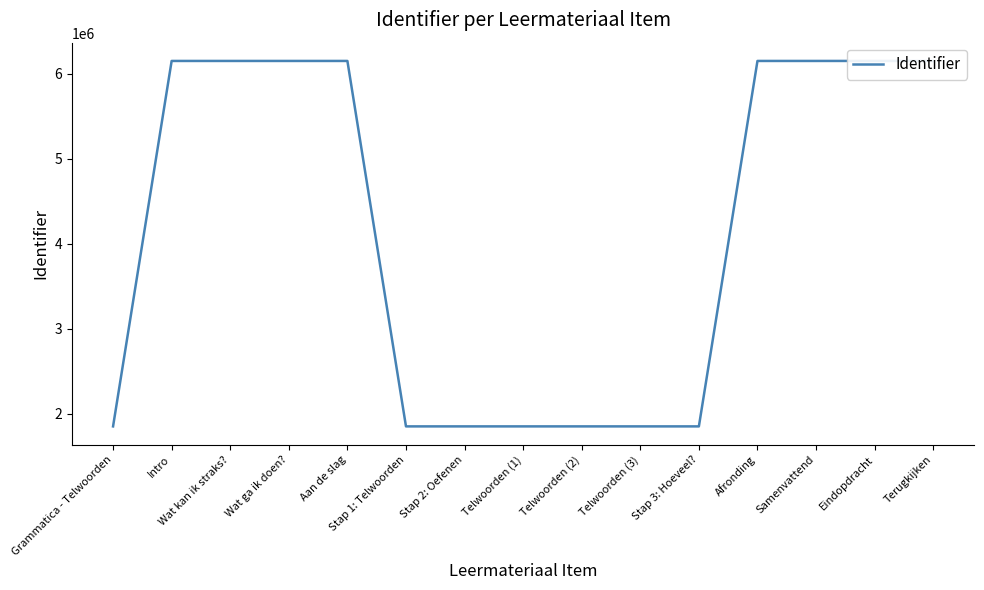

True or false: the data has more than 1 interior local peaks.

False